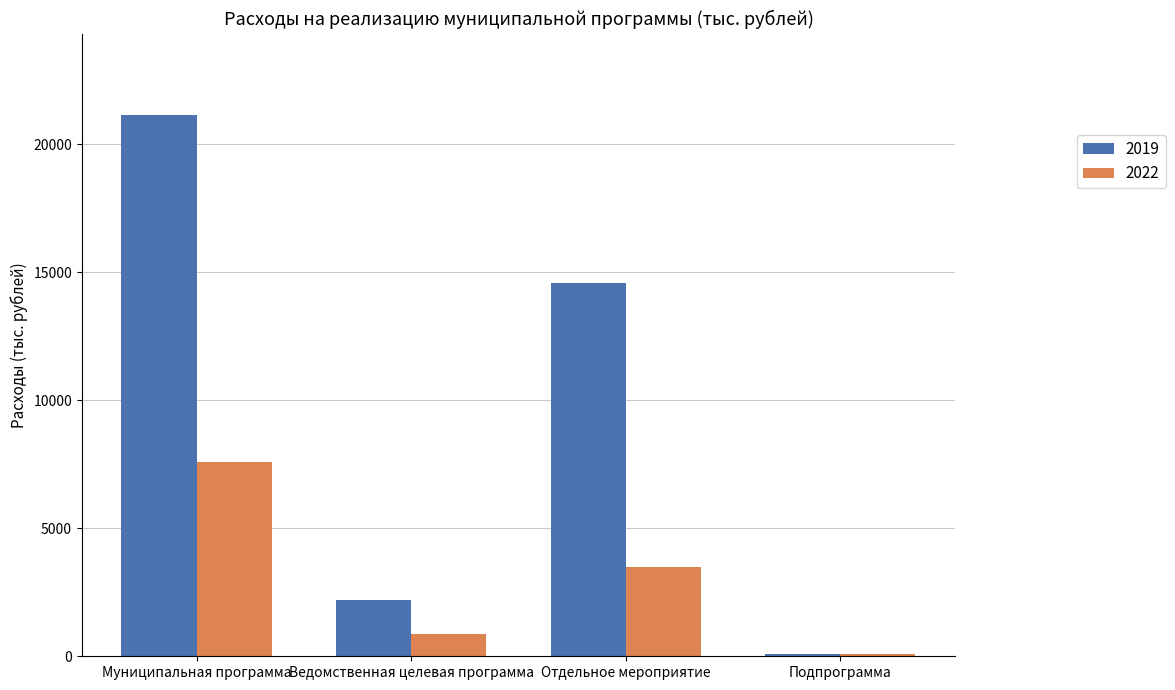

What is the difference between the 2022 values at Ведомственная целевая программа and Отдельное мероприятие?

2610.7